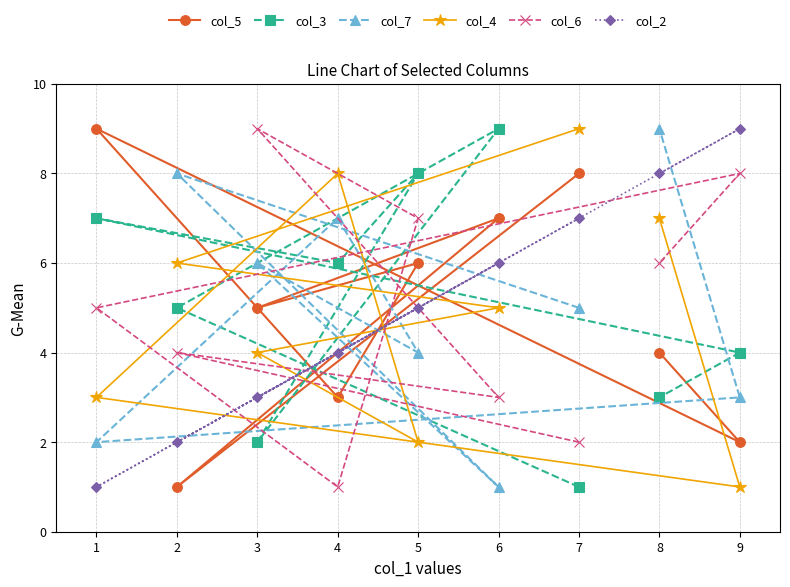

List the series in order of their peak value, lowest first.

col_5, col_3, col_7, col_4, col_6, col_2